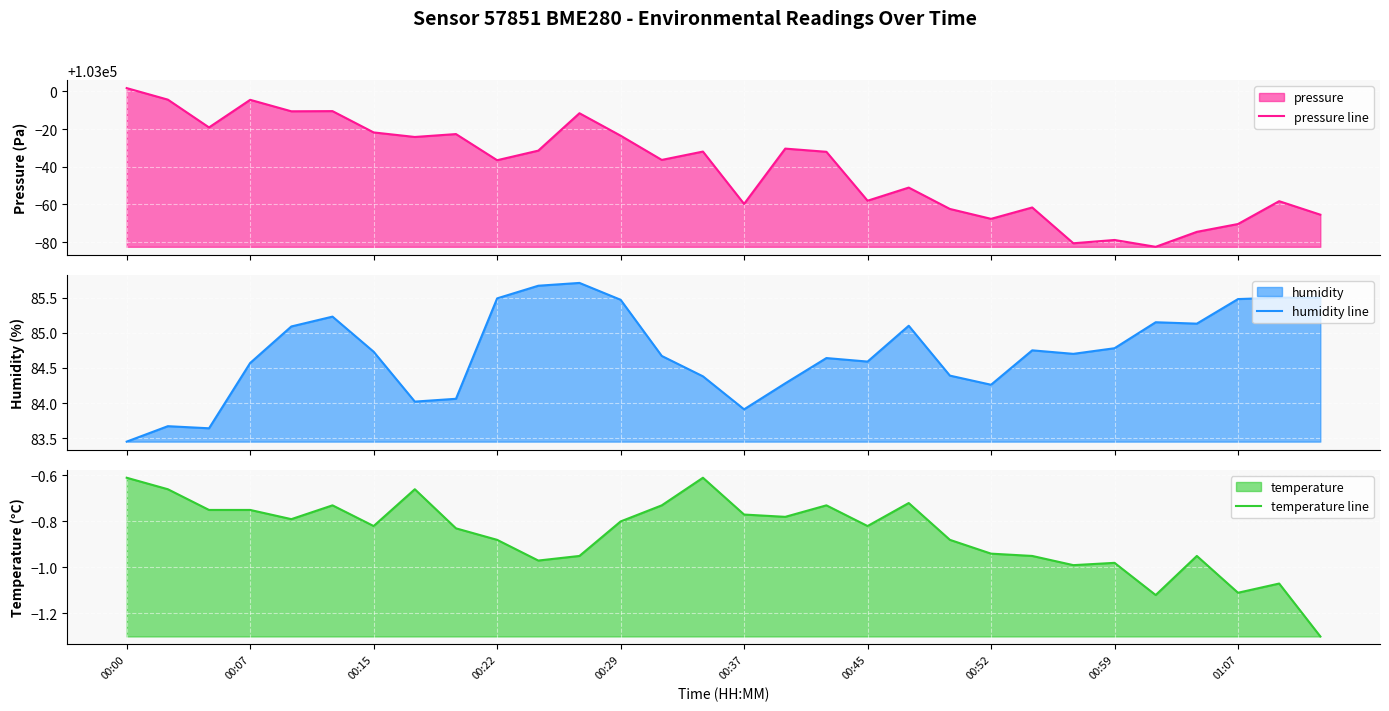

Reading left to right, what are all the values shown in this chart?

pressure line: 103001.8	102995.7	102980.9	102995.6	102989.5	102989.6	102978.2	102975.8	102977.4	102963.5	102968.6	102988.4	102976.5	102963.7	102968.1	102940.3	102969.7	102968.0	102942.0	102949.0	102937.6	102932.4	102938.4	102919.4	102921.2	102917.5	102925.5	102929.6	102941.8	102934.6
humidity line: 83.5	83.7	83.6	84.6	85.1	85.2	84.7	84.0	84.1	85.5	85.7	85.7	85.5	84.7	84.4	83.9	84.3	84.6	84.6	85.1	84.4	84.3	84.8	84.7	84.8	85.2	85.1	85.5	85.5	85.5
temperature line: -0.6	-0.7	-0.8	-0.8	-0.8	-0.7	-0.8	-0.7	-0.8	-0.9	-1.0	-0.9	-0.8	-0.7	-0.6	-0.8	-0.8	-0.7	-0.8	-0.7	-0.9	-0.9	-0.9	-1.0	-1.0	-1.1	-0.9	-1.1	-1.1	-1.3